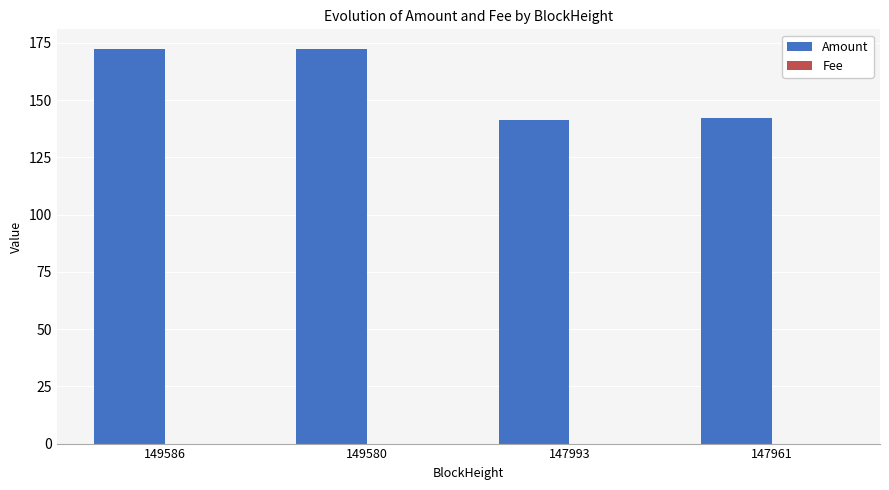

Which series has the largest total across all categories?

Amount